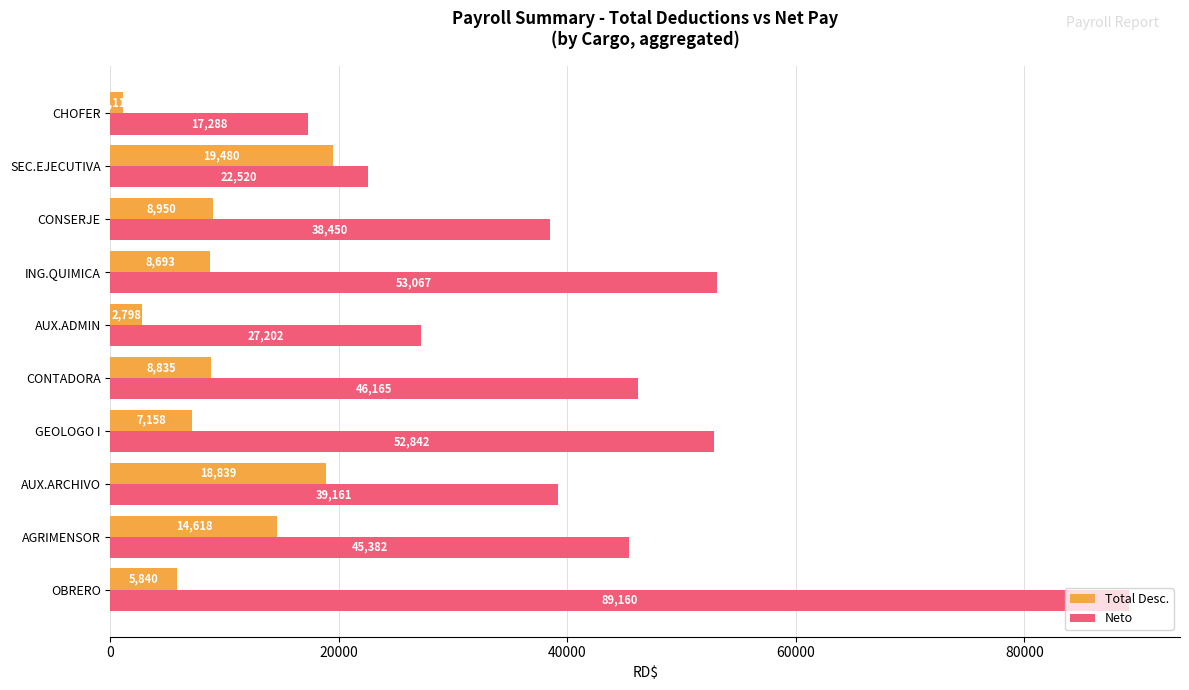

Which series has the widest spread of values?

Neto